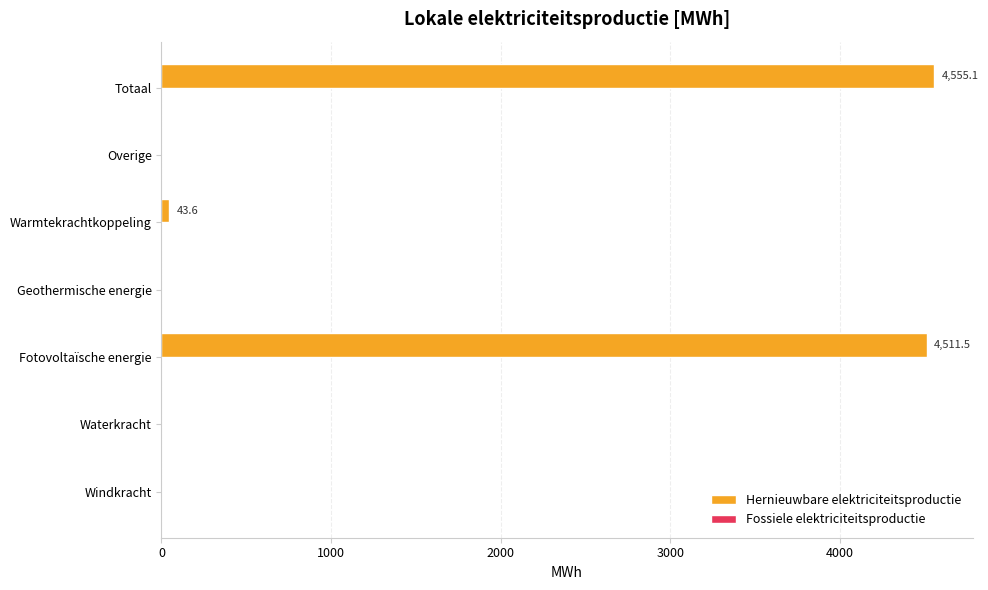

What is the sum of all values?

9110.2